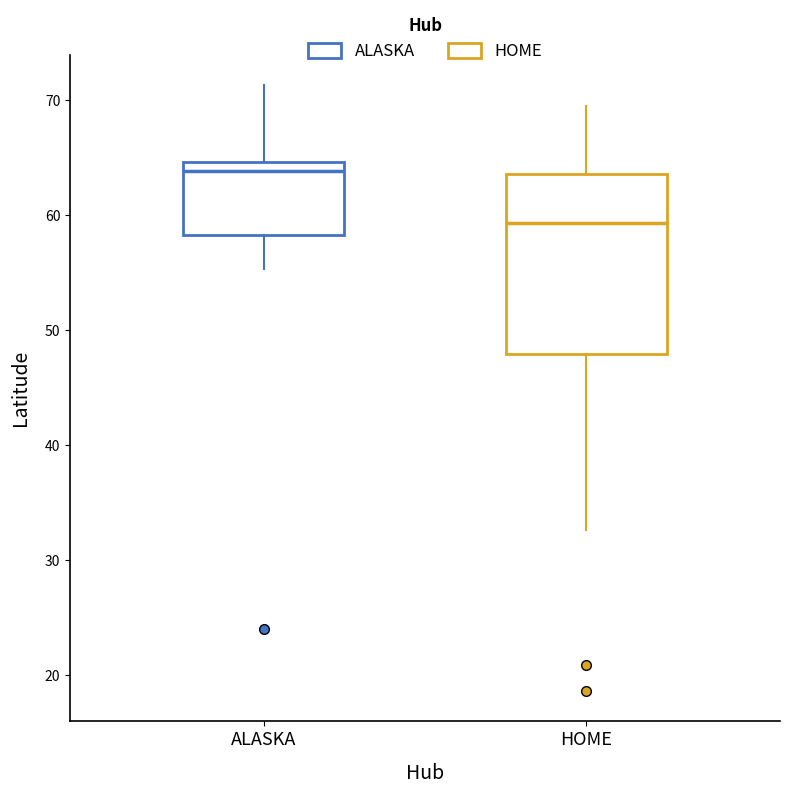

Reading left to right, read every box against the y-axis: the position of its median line, the range the box covers, and the ends of its whiskers. The values are not printed on the chart, so give them approximately, as read against the axis.

ALASKA: median 64, box 58 to 65, whiskers 55 to 71
HOME: median 59, box 48 to 64, whiskers 33 to 69